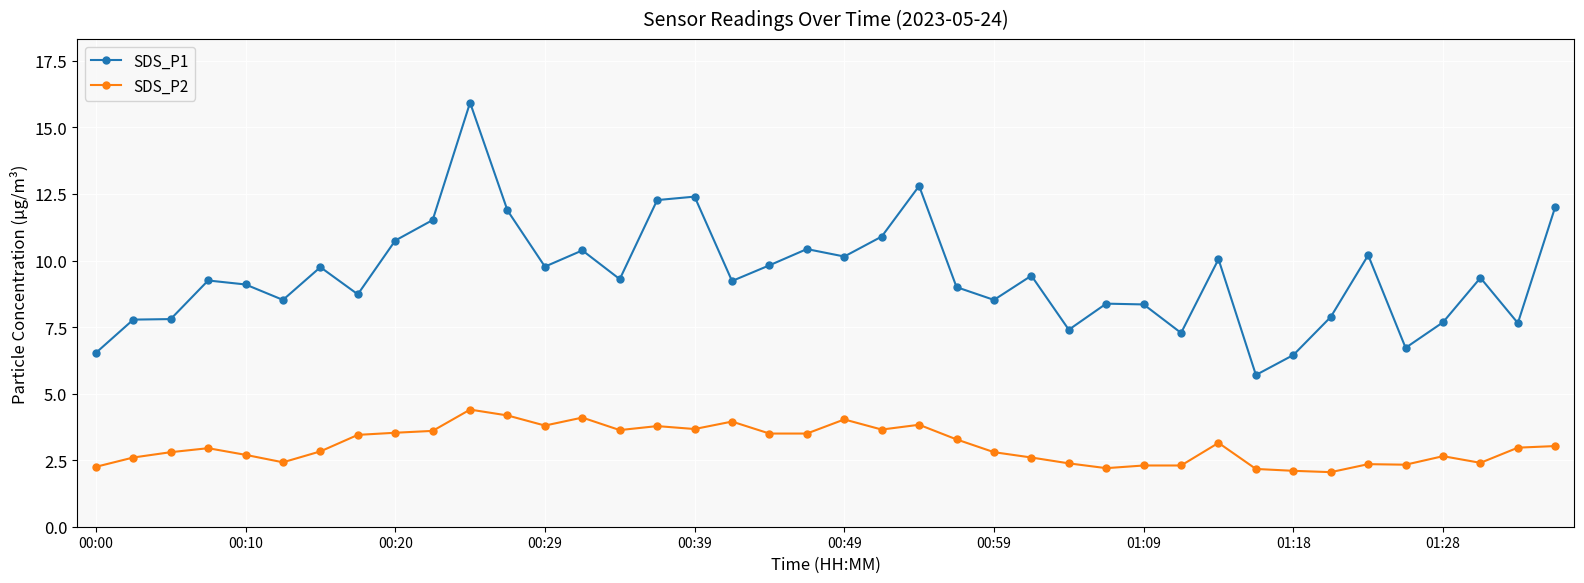

Which series has the largest range (max minus min)?

SDS_P1